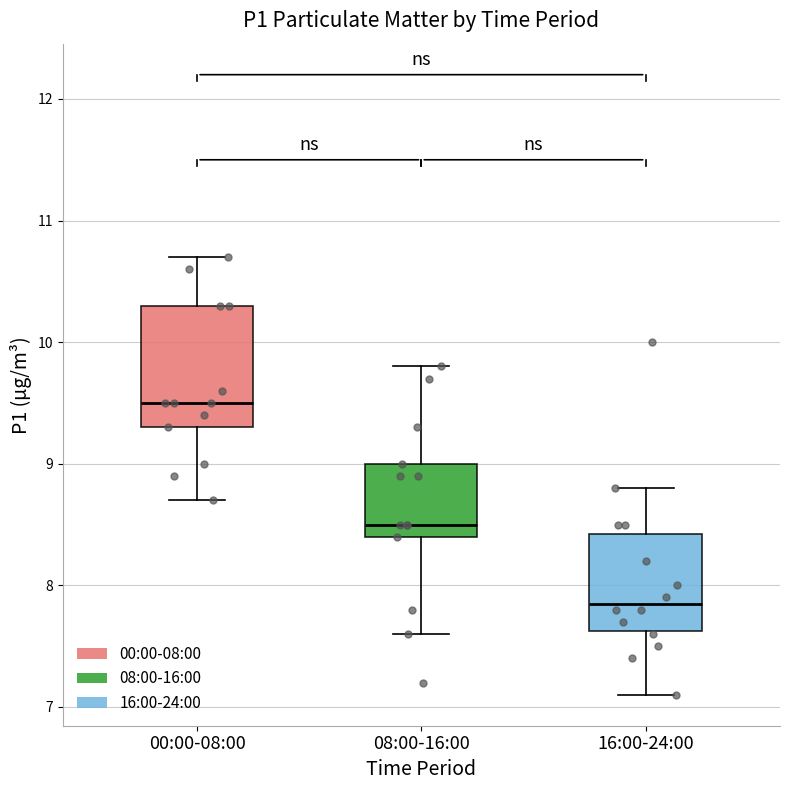

Reading left to right, transcribe this box plot: for each box, give where its median line is, the range the box spans, and where its two whiskers end, as read against the y-axis. The values are not printed on the chart, so give them approximately, as read against the axis.

00:00-08:00: median 9.5, box 9.3 to 10.3, whiskers 8.7 to 10.7
08:00-16:00: median 8.5, box 8.4 to 9.0, whiskers 7.6 to 9.8
16:00-24:00: median 7.9, box 7.6 to 8.4, whiskers 7.1 to 8.8